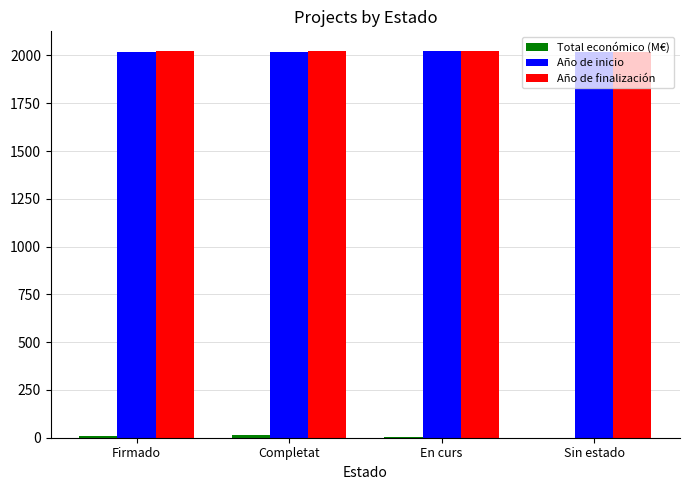

The Año de inicio series shows 1099.7 at En curs. True or false?

False